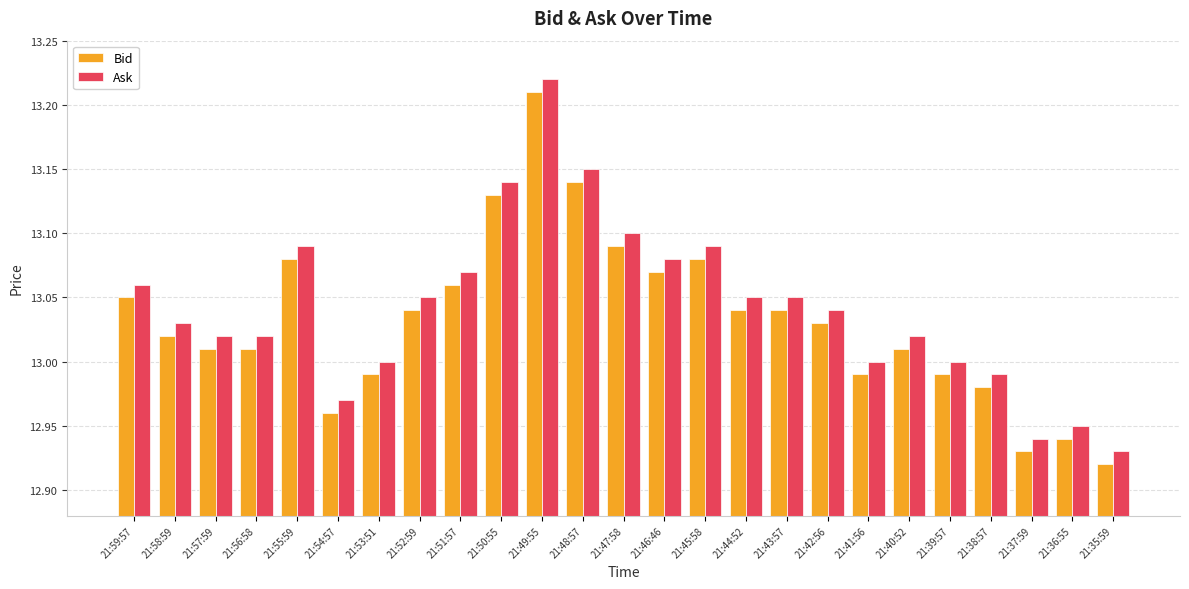

At 21:50:55, list the series in order from smallest to largest.

Bid, Ask